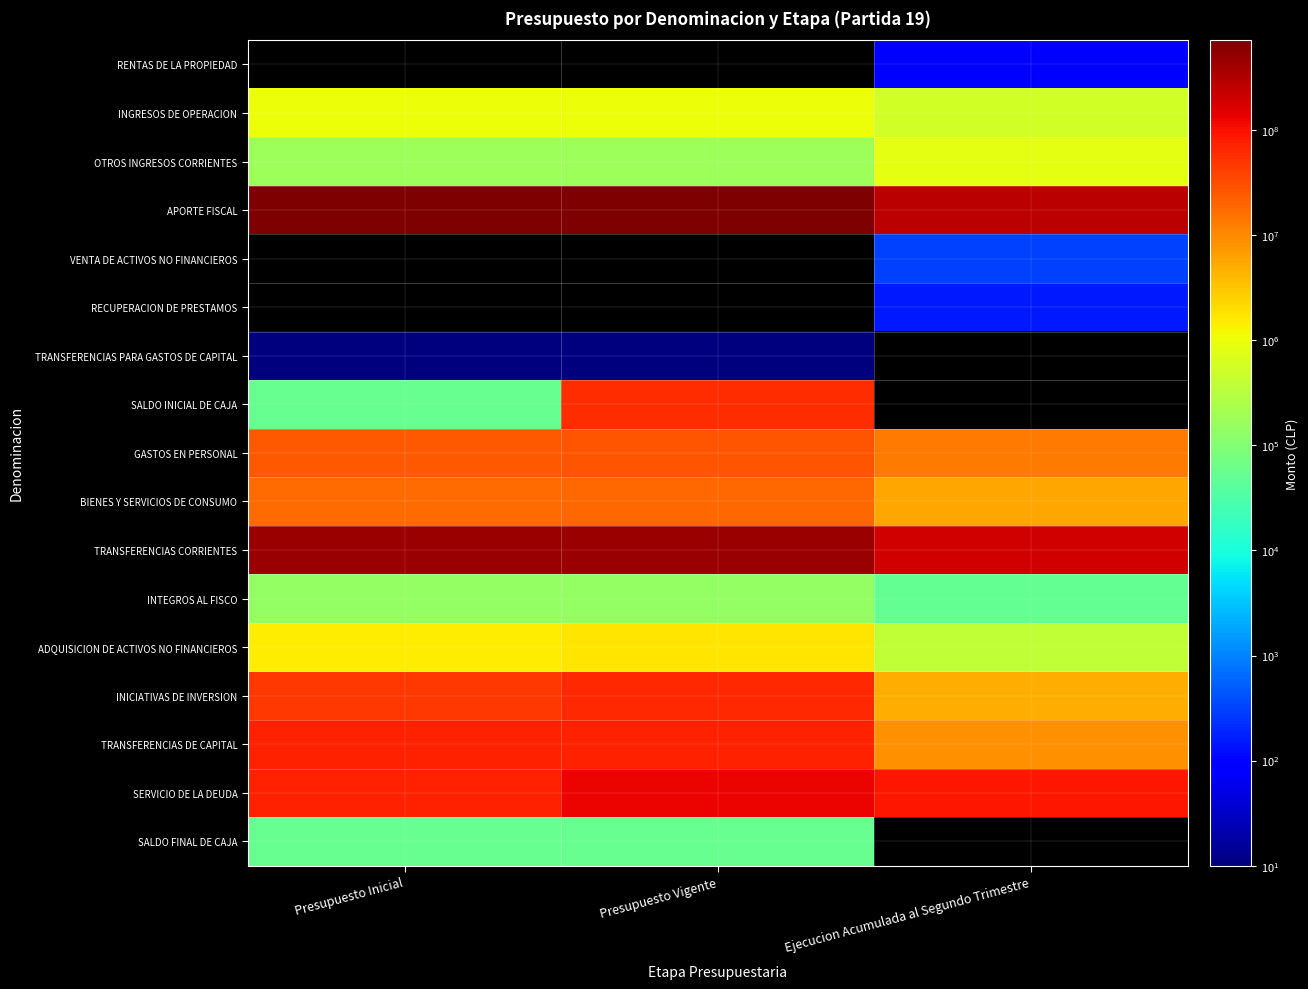

Reading left to right, transcribe all the data shown in this chart.

RENTAS DE LA PROPIEDAD: Presupuesto Inicial=0	Presupuesto Vigente=0	Ejecucion Acumulada al Segundo Trimestre=75
INGRESOS DE OPERACION: Presupuesto Inicial=1078925	Presupuesto Vigente=1078925	Ejecucion Acumulada al Segundo Trimestre=539029
OTROS INGRESOS CORRIENTES: Presupuesto Inicial=182063	Presupuesto Vigente=182063	Ejecucion Acumulada al Segundo Trimestre=848628
APORTE FISCAL: Presupuesto Inicial=701936308	Presupuesto Vigente=719501540	Ejecucion Acumulada al Segundo Trimestre=273699181
VENTA DE ACTIVOS NO FINANCIEROS: Presupuesto Inicial=0	Presupuesto Vigente=0	Ejecucion Acumulada al Segundo Trimestre=309
RECUPERACION DE PRESTAMOS: Presupuesto Inicial=0	Presupuesto Vigente=0	Ejecucion Acumulada al Segundo Trimestre=155
TRANSFERENCIAS PARA GASTOS DE CAPITAL: Presupuesto Inicial=10	Presupuesto Vigente=10	Ejecucion Acumulada al Segundo Trimestre=0
SALDO INICIAL DE CAJA: Presupuesto Inicial=53000	Presupuesto Vigente=56886031	Ejecucion Acumulada al Segundo Trimestre=0
GASTOS EN PERSONAL: Presupuesto Inicial=25113568	Presupuesto Vigente=26663628	Ejecucion Acumulada al Segundo Trimestre=12899349
BIENES Y SERVICIOS DE CONSUMO: Presupuesto Inicial=17737118	Presupuesto Vigente=18842779	Ejecucion Acumulada al Segundo Trimestre=5624399
TRANSFERENCIAS CORRIENTES: Presupuesto Inicial=469767655	Presupuesto Vigente=469767655	Ejecucion Acumulada al Segundo Trimestre=201414970
INTEGROS AL FISCO: Presupuesto Inicial=145372	Presupuesto Vigente=145372	Ejecucion Acumulada al Segundo Trimestre=49855
ADQUISICION DE ACTIVOS NO FINANCIEROS: Presupuesto Inicial=1484618	Presupuesto Vigente=1674257	Ejecucion Acumulada al Segundo Trimestre=395023
INICIATIVAS DE INVERSION: Presupuesto Inicial=46044814	Presupuesto Vigente=63394814	Ejecucion Acumulada al Segundo Trimestre=4859293
TRANSFERENCIAS DE CAPITAL: Presupuesto Inicial=72997779	Presupuesto Vigente=72647779	Ejecucion Acumulada al Segundo Trimestre=8500000
SERVICIO DE LA DEUDA: Presupuesto Inicial=69906382	Presupuesto Vigente=124459285	Ejecucion Acumulada al Segundo Trimestre=90235947
SALDO FINAL DE CAJA: Presupuesto Inicial=53000	Presupuesto Vigente=53000	Ejecucion Acumulada al Segundo Trimestre=0